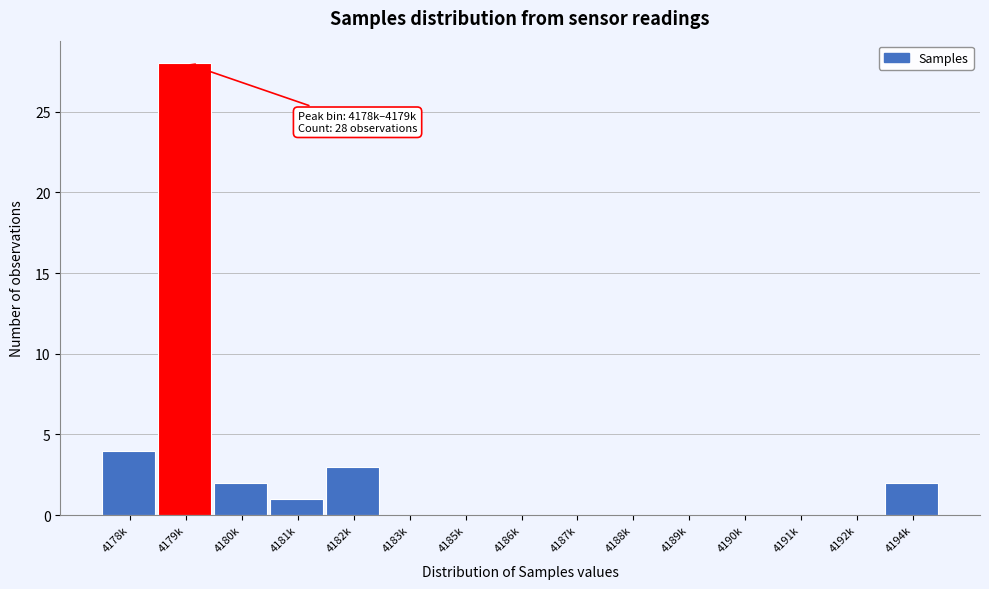

Reading left to right, list all the values displayed in this chart.

4178k=4	4179k=28	4180k=2	4181k=1	4182k=3	4183k=0	4185k=0	4186k=0	4187k=0	4188k=0	4189k=0	4190k=0	4191k=0	4192k=0	4194k=2